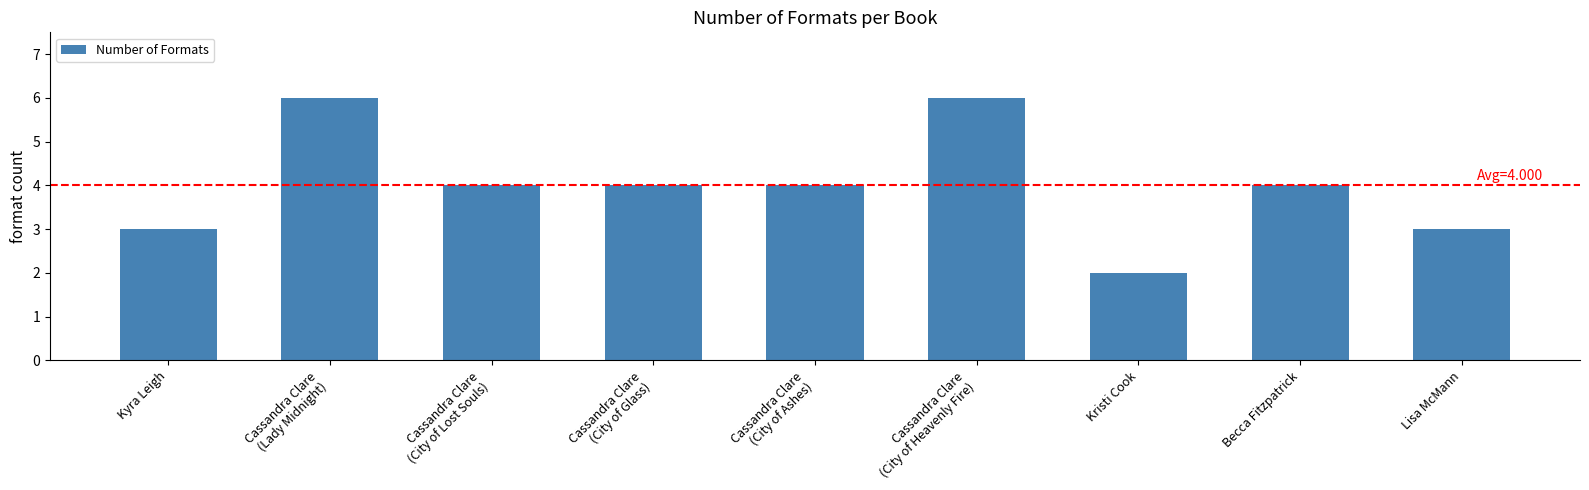

At which label does the data first exceed 4?

Cassandra Clare
(Lady Midnight)